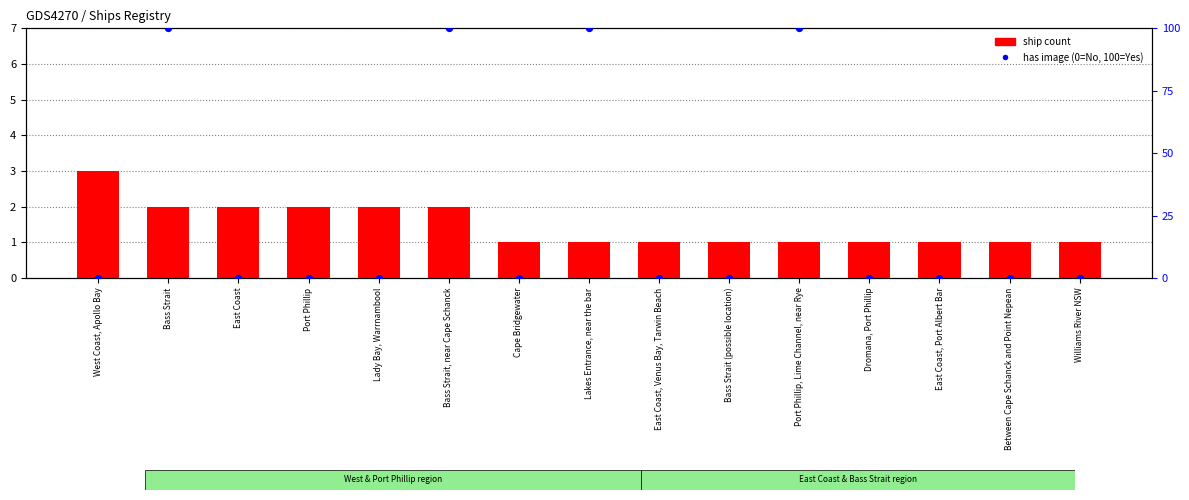

At which category is the sum across all series the highest?

Bass Strait